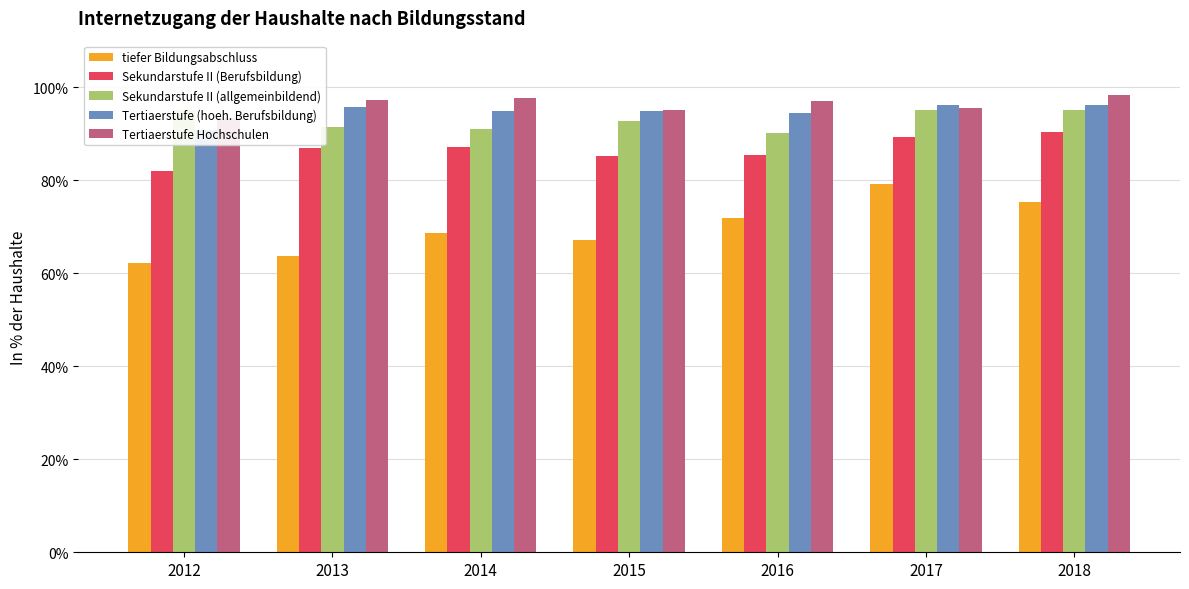

What are all the series names shown in the legend?

tiefer Bildungsabschluss, Sekundarstufe II (Berufsbildung), Sekundarstufe II (allgemeinbildend), Tertiaerstufe (hoeh. Berufsbildung), Tertiaerstufe Hochschulen